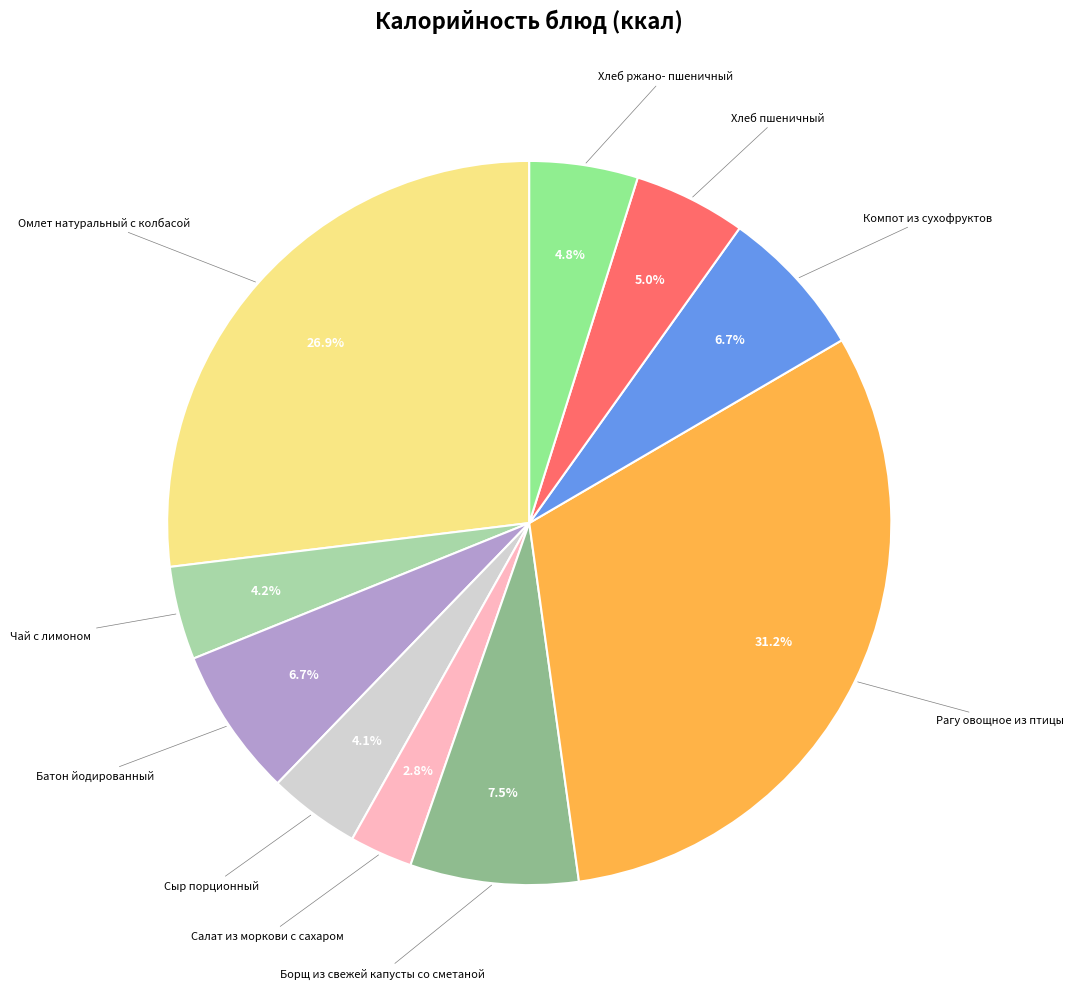

Is there any slice that represents more than half of the pie?

No